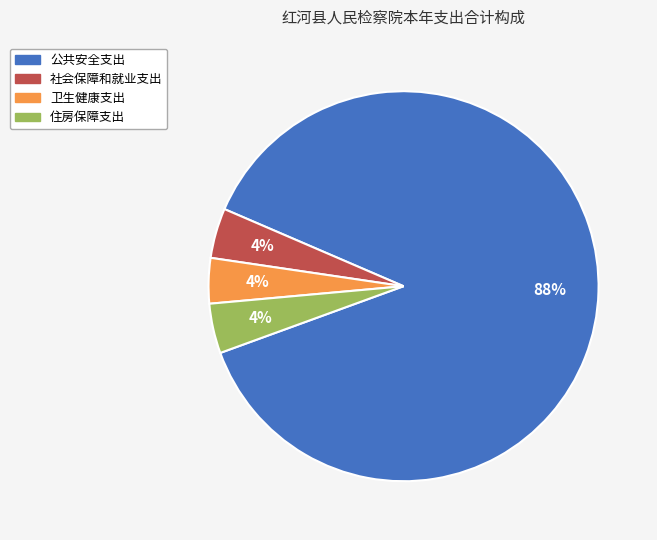

To the nearest percent, what portion does 卫生健康支出 represent?

4%